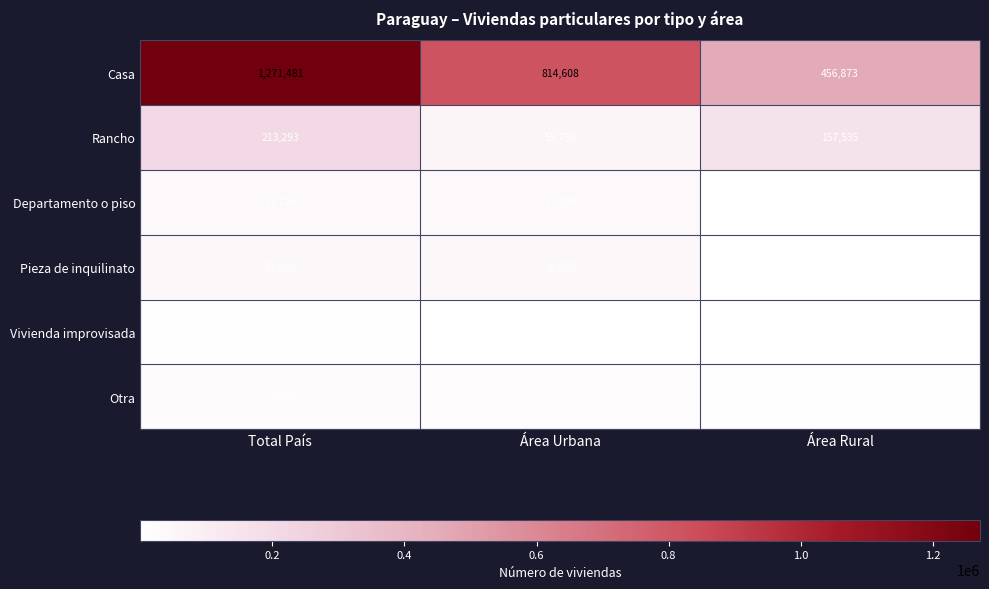

Rank the series by their maximum value, from lowest to highest.

Vivienda improvisada, Otra, Departamento o piso, Pieza de inquilinato, Rancho, Casa